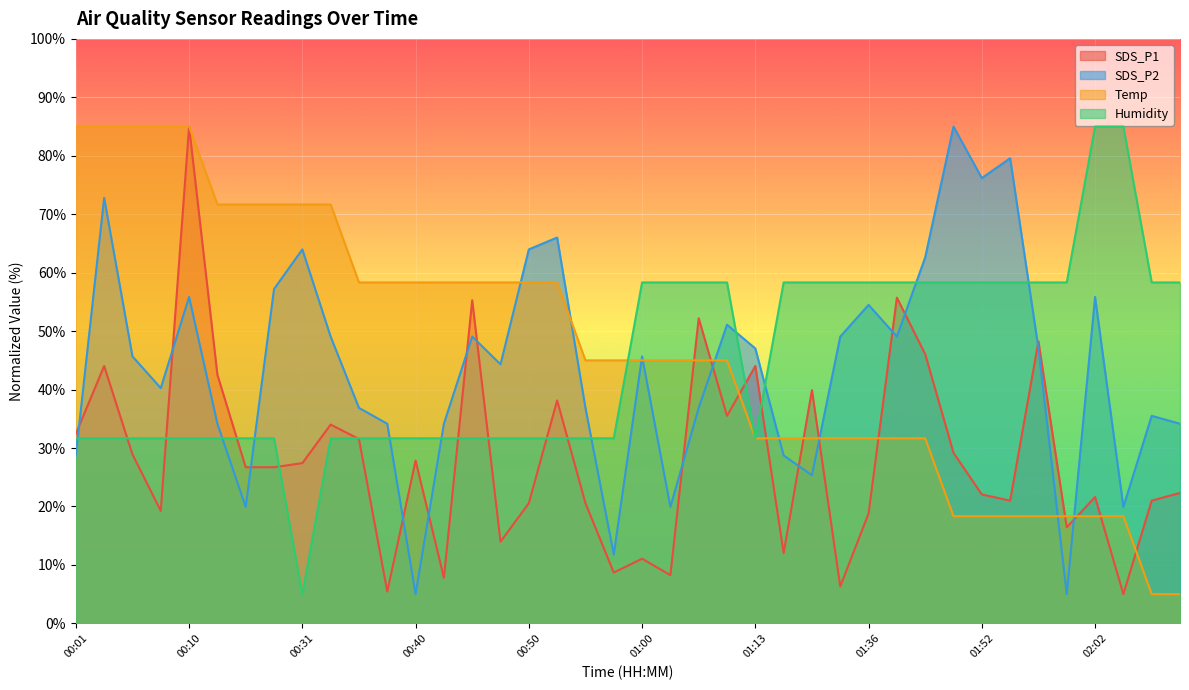

What is the average value of the Temp series?

47.0